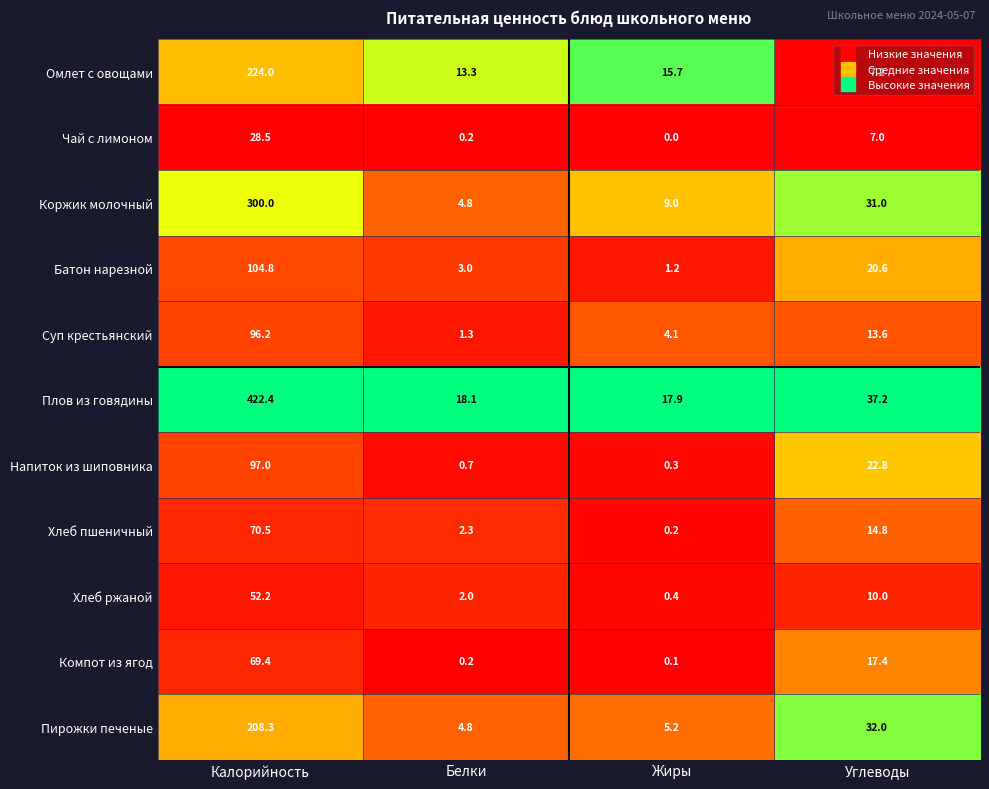

At which category is the sum across all series the highest?

Калорийность